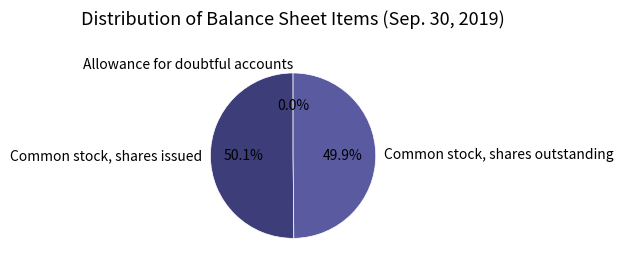

How much of the chart is everything except Common stock, shares outstanding?

50.1%